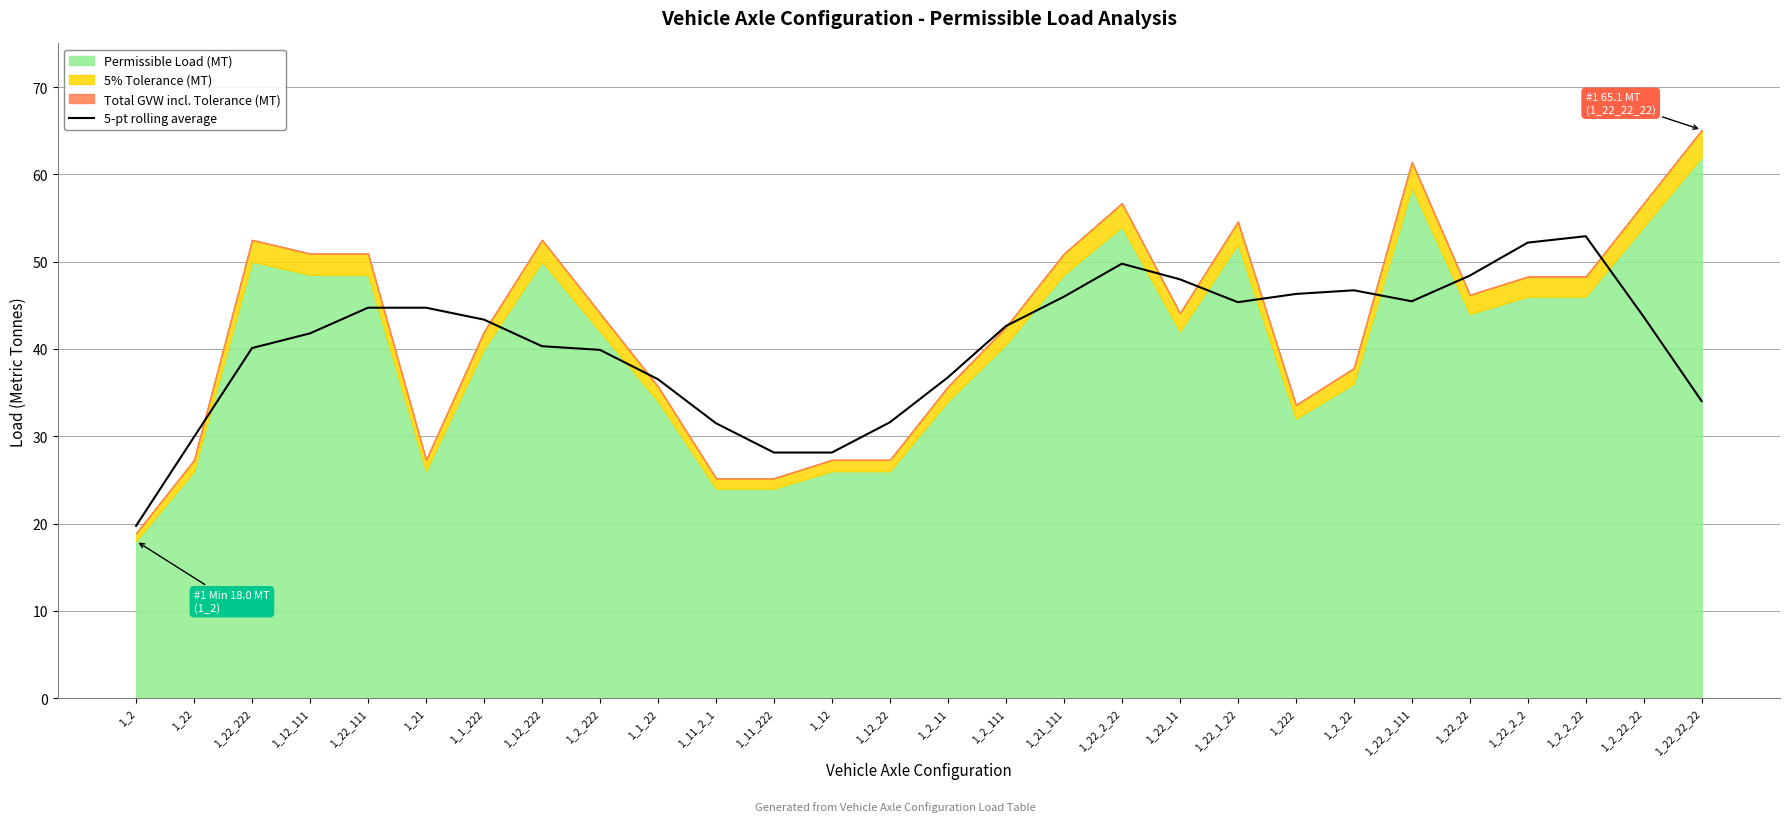

What is the highest value of the 5-pt rolling average series?

52.9